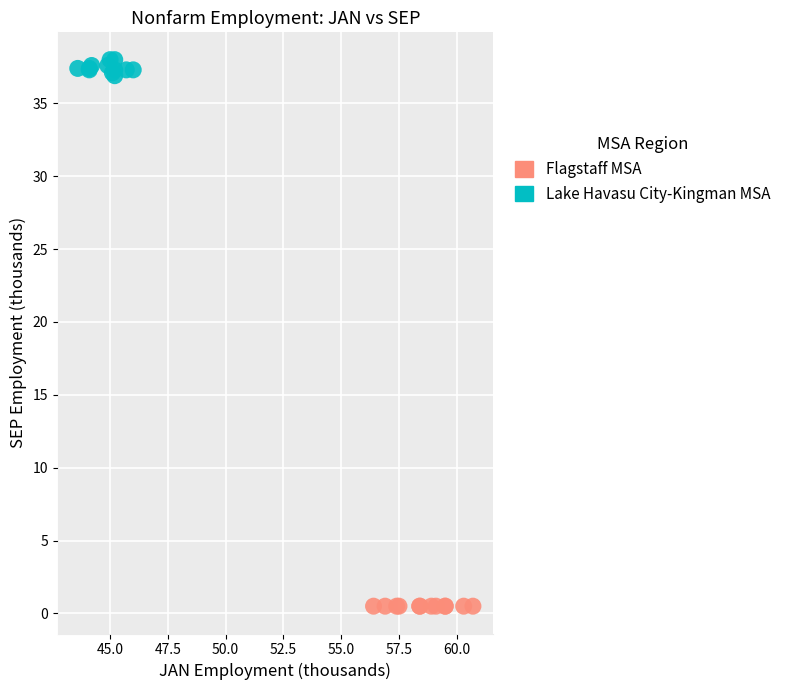

Which series reaches the minimum Y coordinate?

Flagstaff MSA